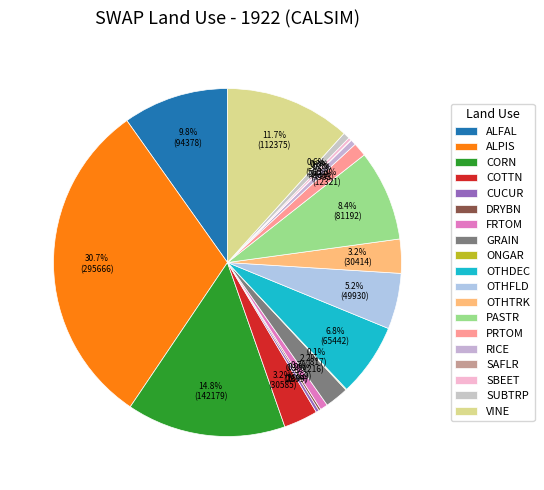

What percentage is the ALFAL slice, to the nearest percent?

10%